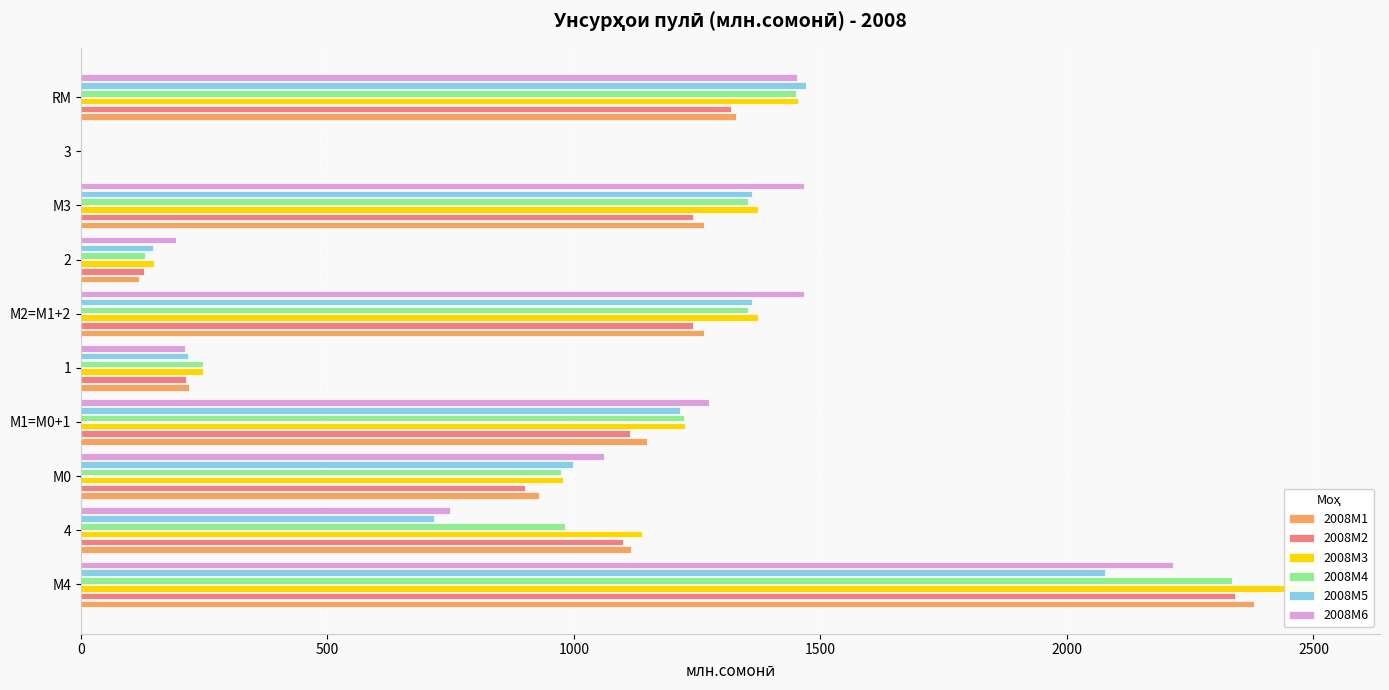

What is the difference between the maximum and second lowest values in the 2008M4 series?

2204.8